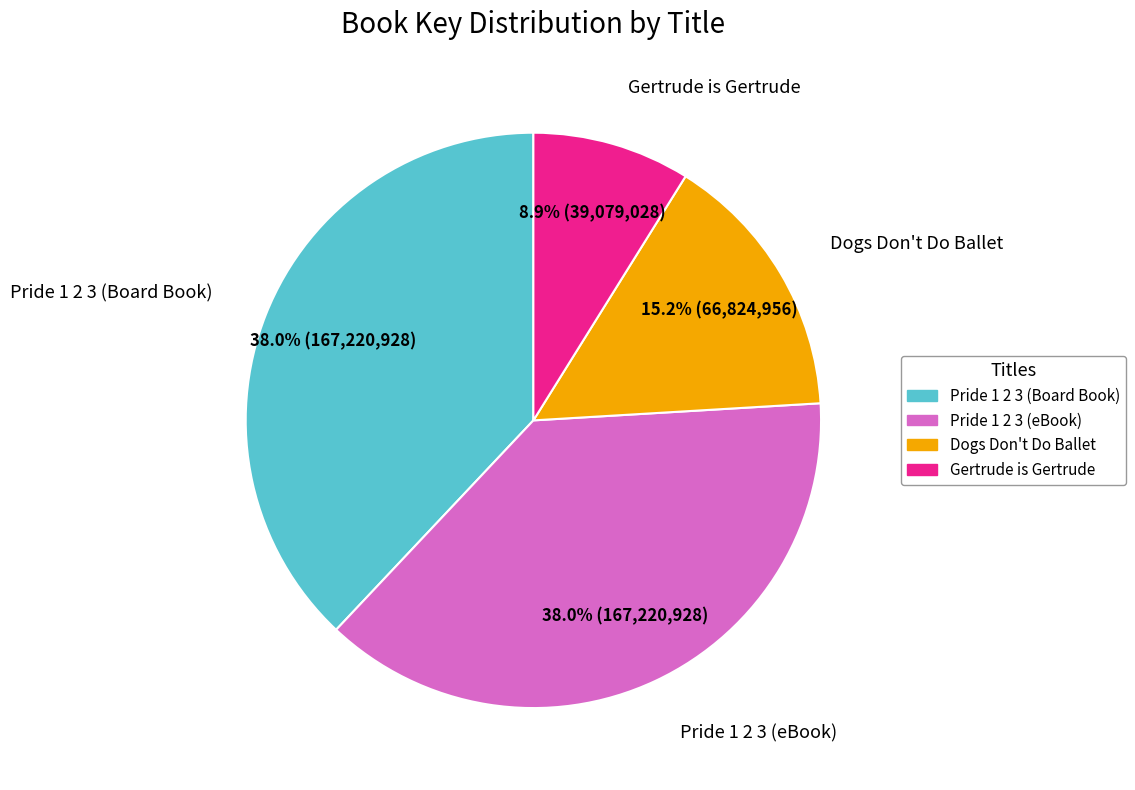

Between Gertrude is Gertrude and Dogs Don't Do Ballet, which is larger?

Dogs Don't Do Ballet